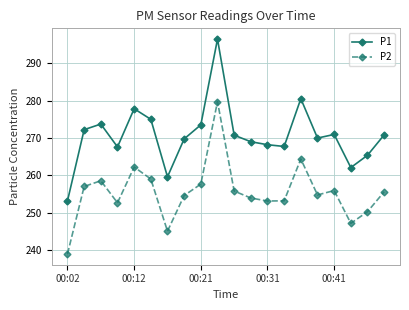

Which series has the largest total across all categories?

P1